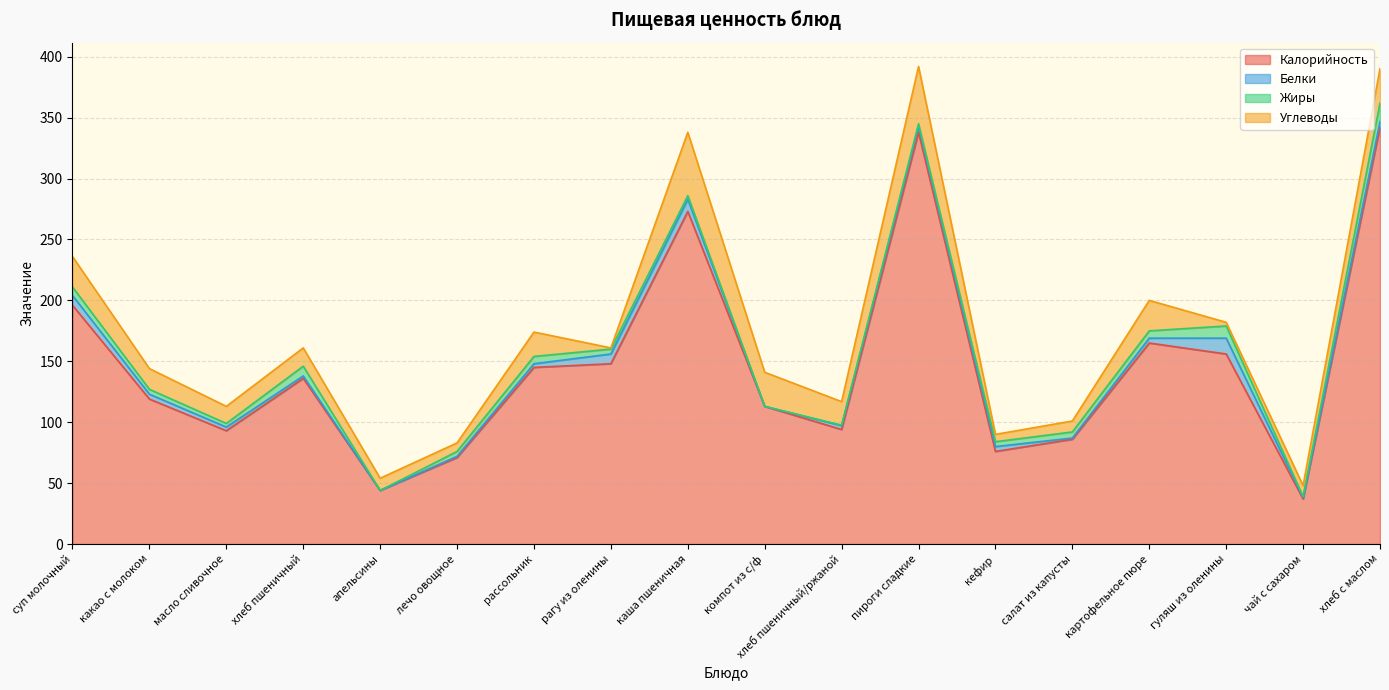

In Жиры, how many points are higher than both neighbors (excluding endpoints)?

3